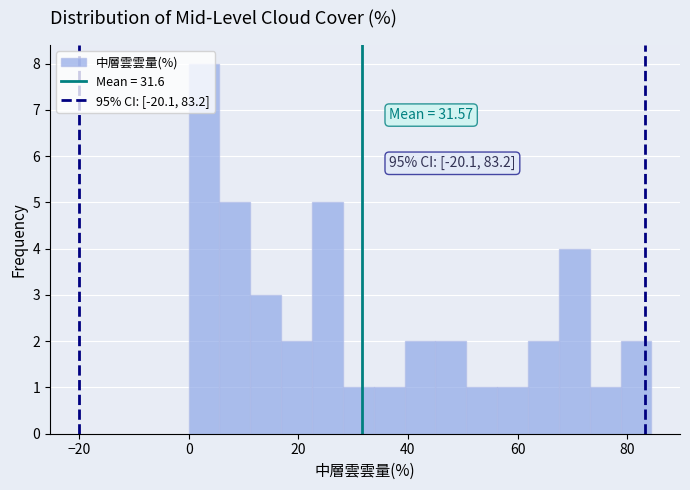

Around what value on the x-axis is the tallest bar? Give the approximate position of its centre, as read against the axis.

2